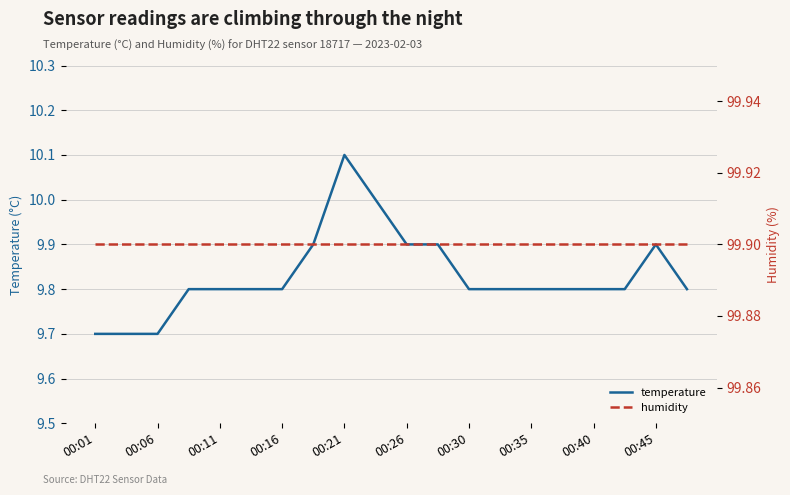

Which category has the highest value in the temperature series?

00:21